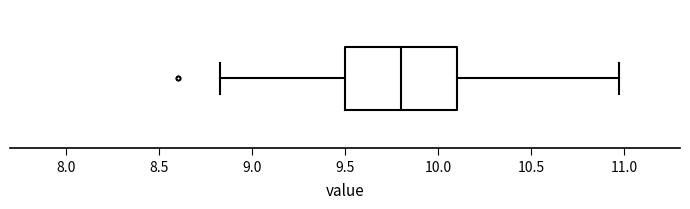

Read this box plot against the x-axis: the position of the median line, the range covered by the box, and the ends of both whiskers. The values are not printed on the chart, so give them approximately, as read against the axis.

median 9.80, box 9.50 to 10.10, whiskers 8.85 to 10.95